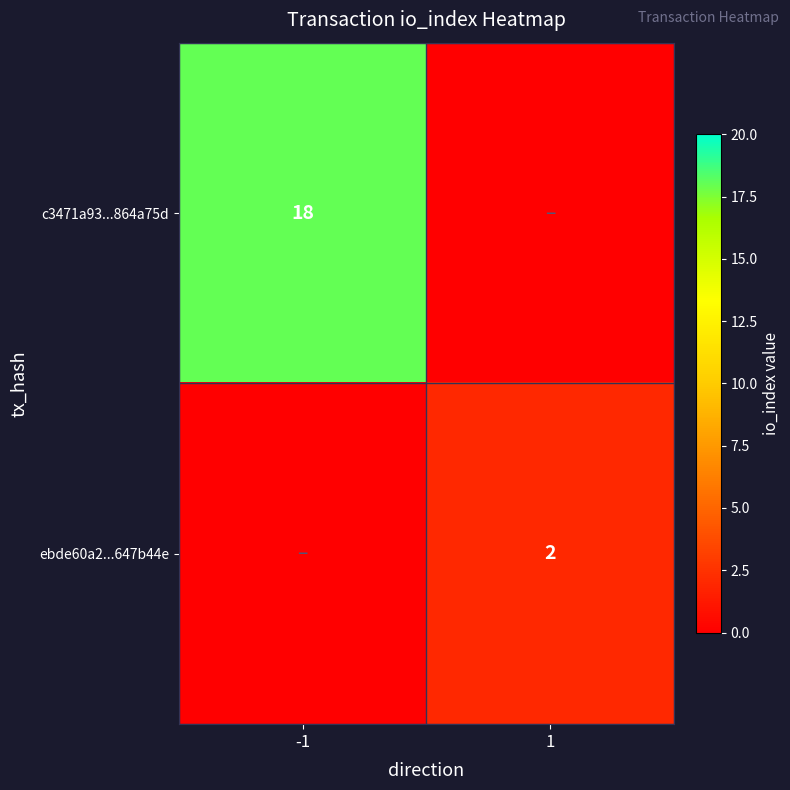

The value of ebde60a2...647b44e at 1 is 2. True or false?

True